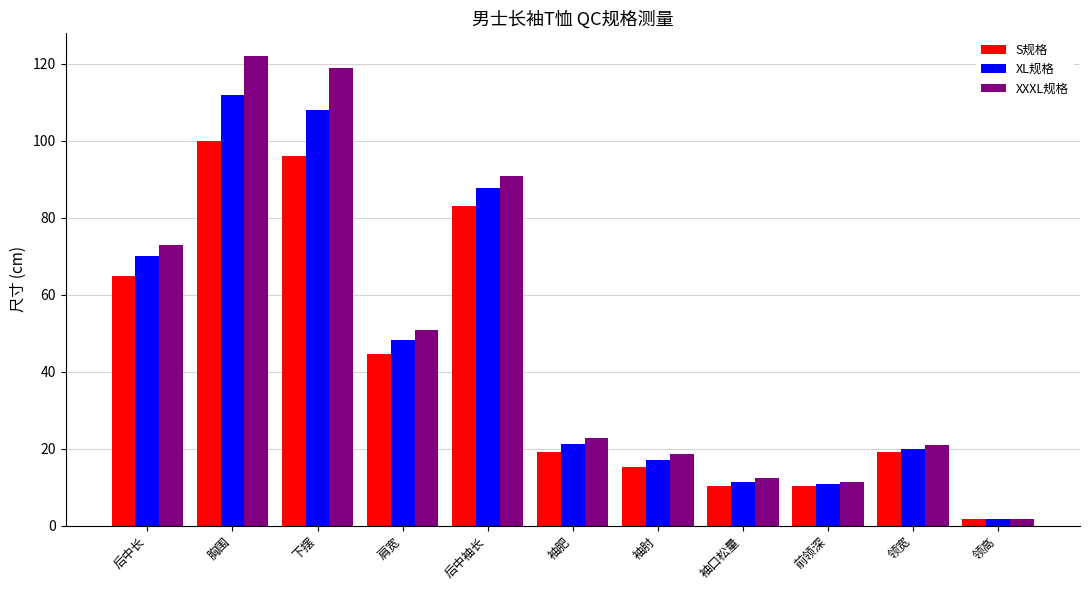

Is it true that S规格 equals 15.3 at 袖肘?

True